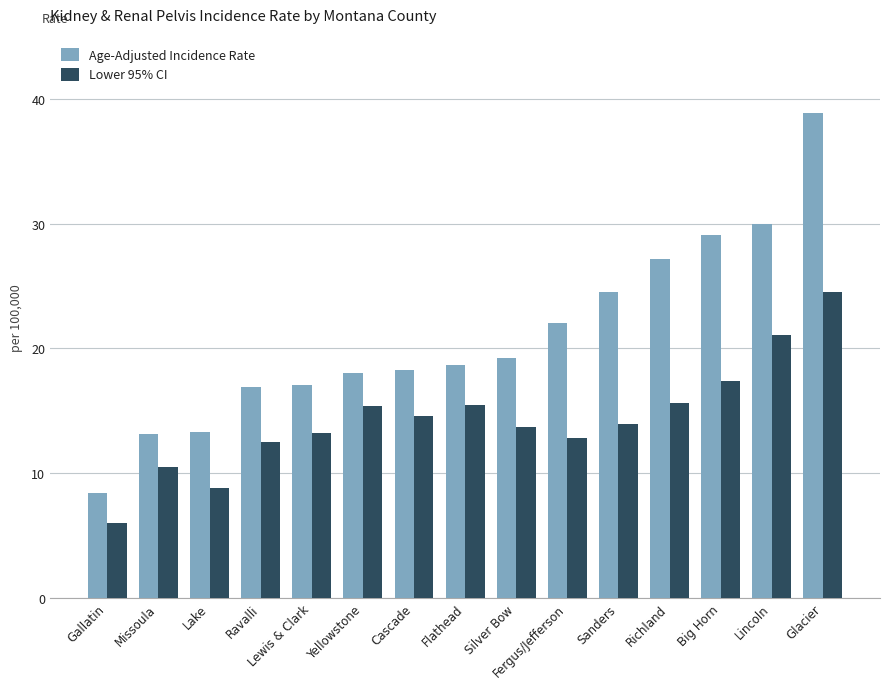

What is the difference between the Age-Adjusted Incidence Rate values at Richland and Big Horn?

1.9